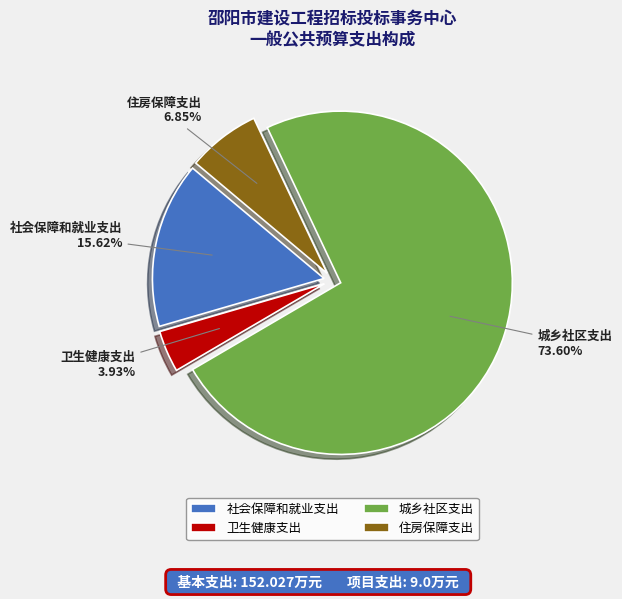

Is 住房保障支出 the majority of the pie?

No